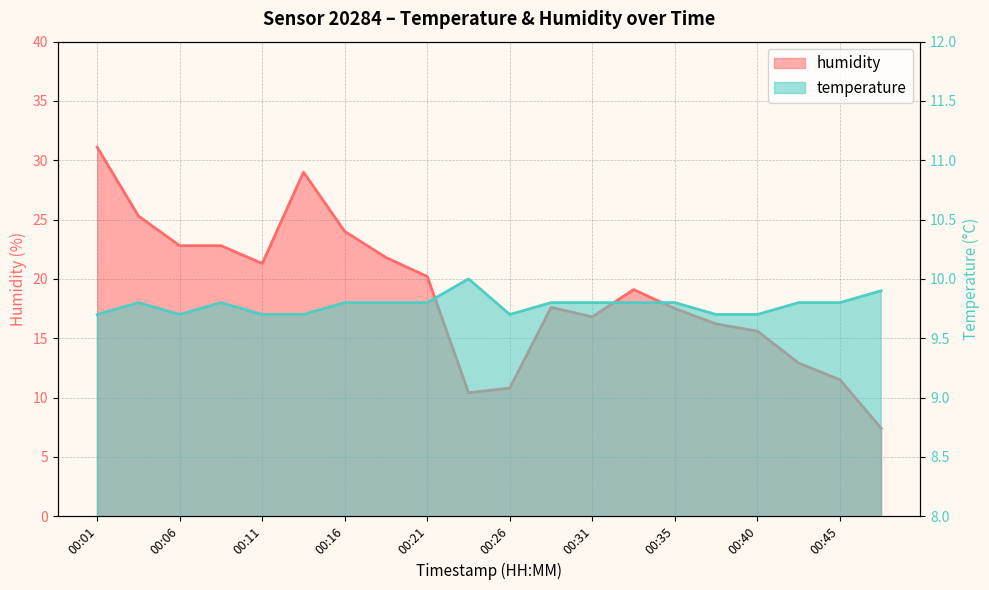

At which label is temperature closest to 9?

00:01